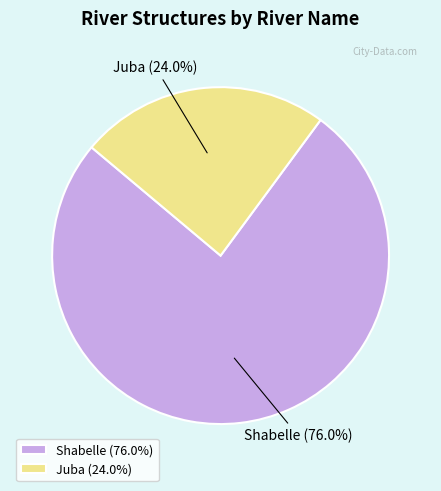

How many segments does this pie chart have?

2